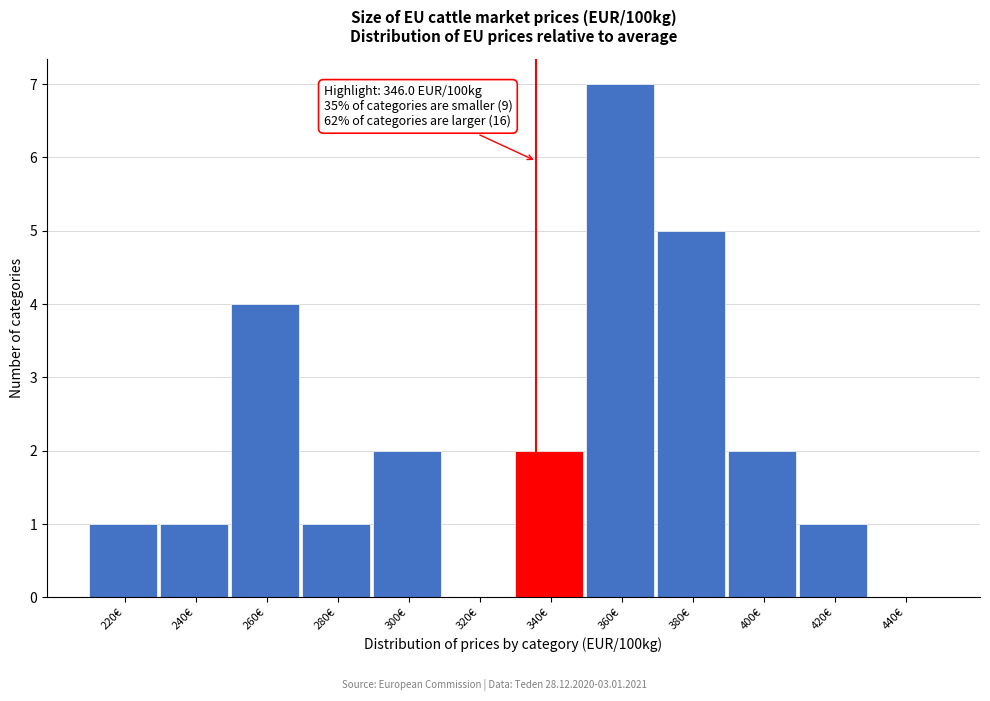

Reading left to right, extract all data points from this chart.

220€=1	240€=1	260€=4	280€=1	300€=2	320€=0	340€=2	360€=7	380€=5	400€=2	420€=1	440€=0